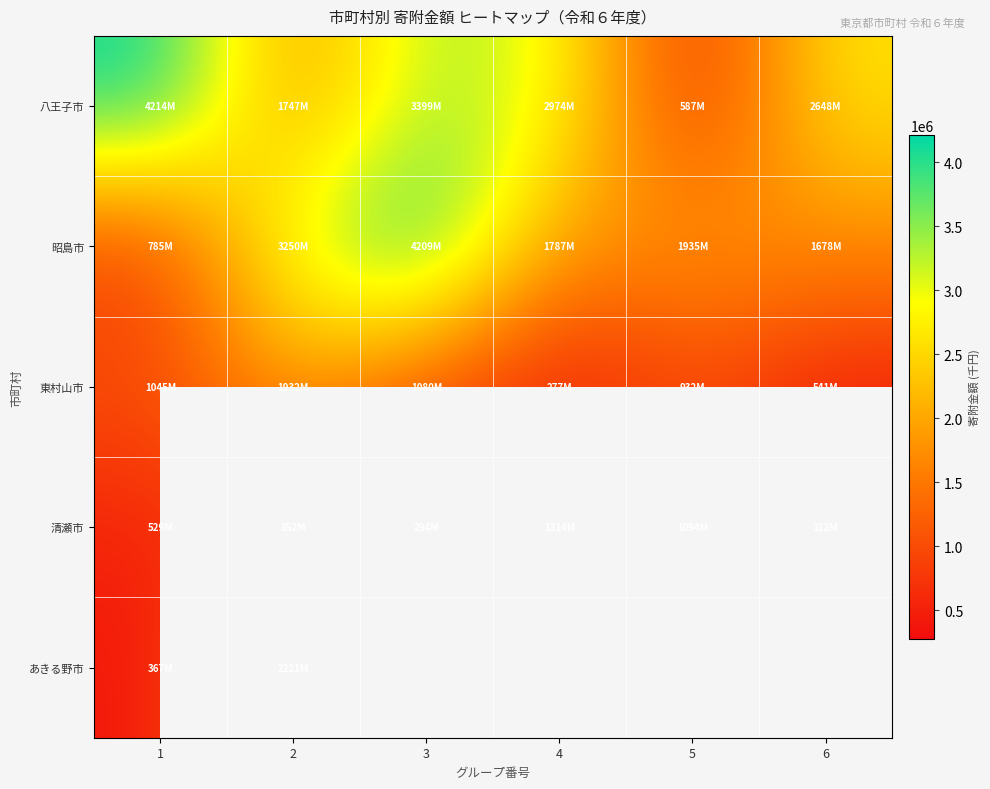

How many data points in 昭島市 are less than 1935785?

3